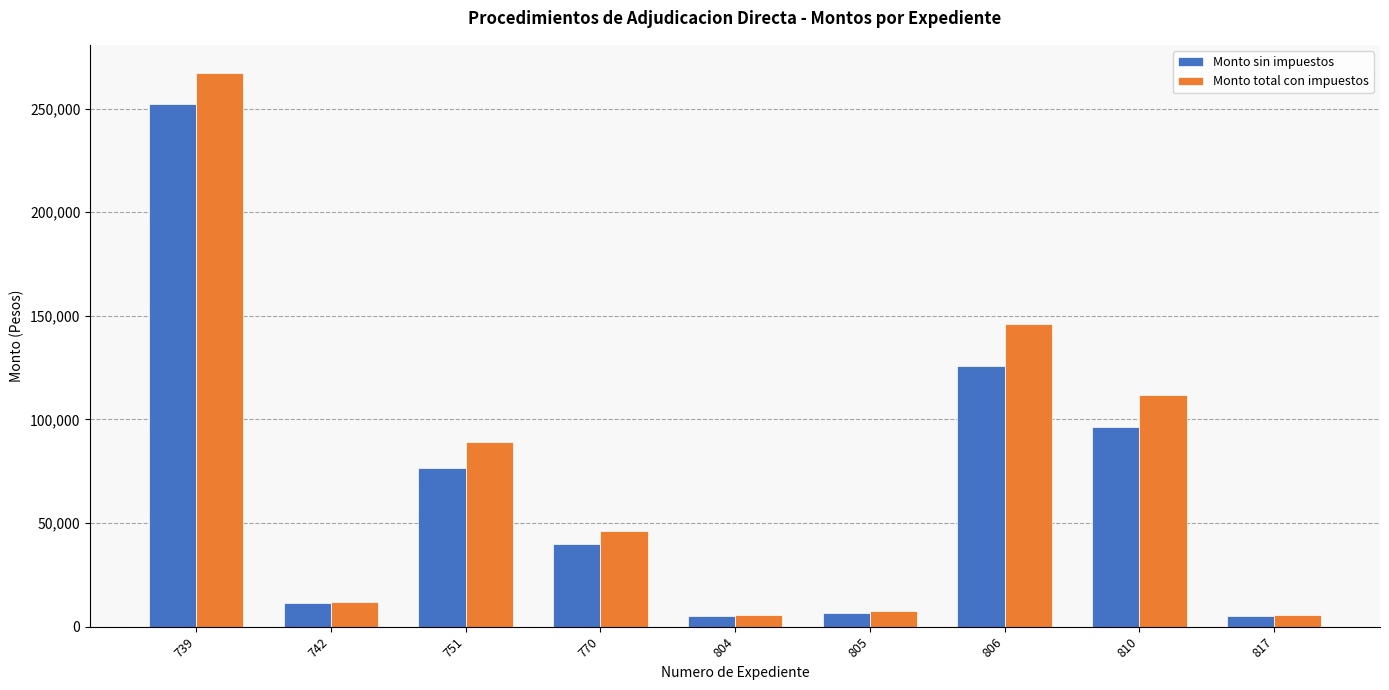

What is the difference between the maximum and second lowest values in the Monto total con impuestos series?

261503.6